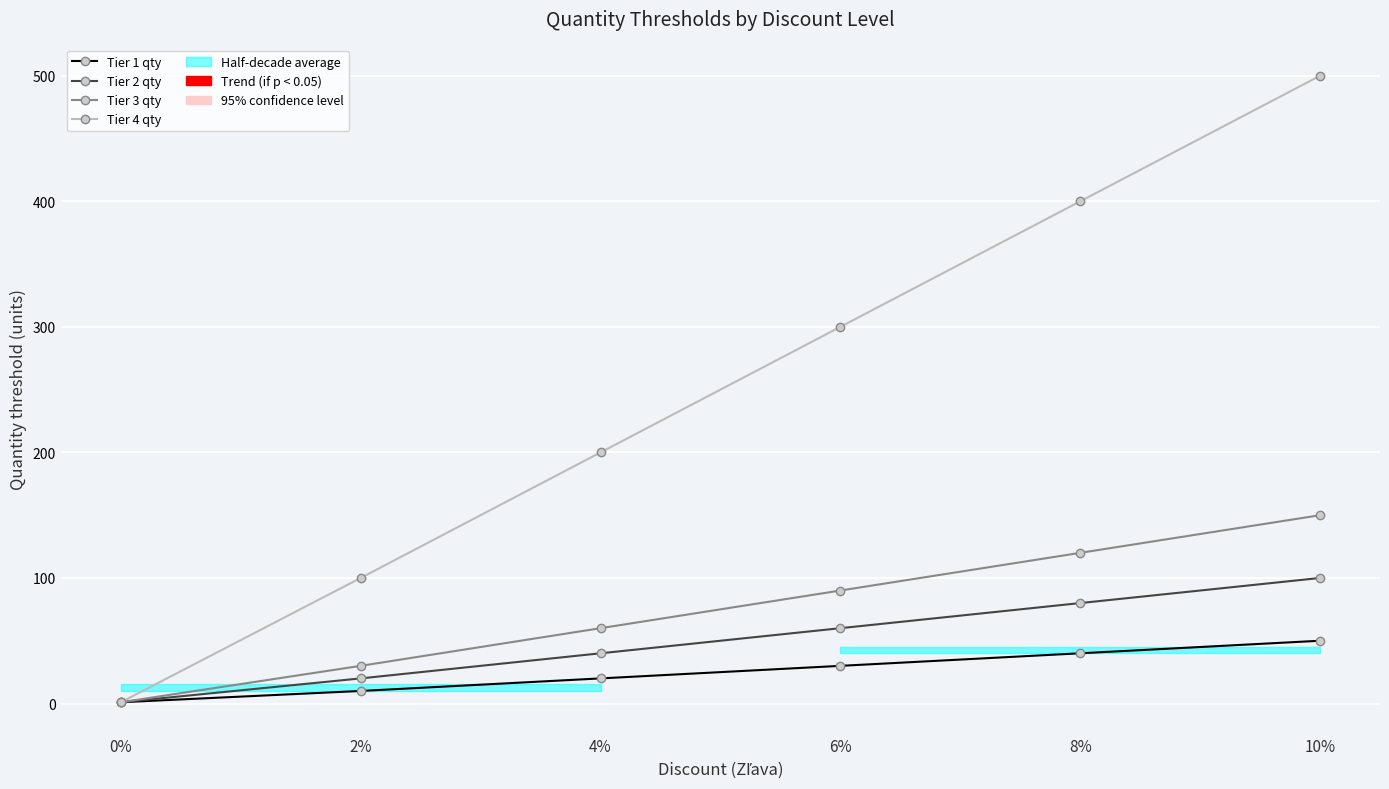

Which category has the highest value in the Tier 4 qty series?

10%